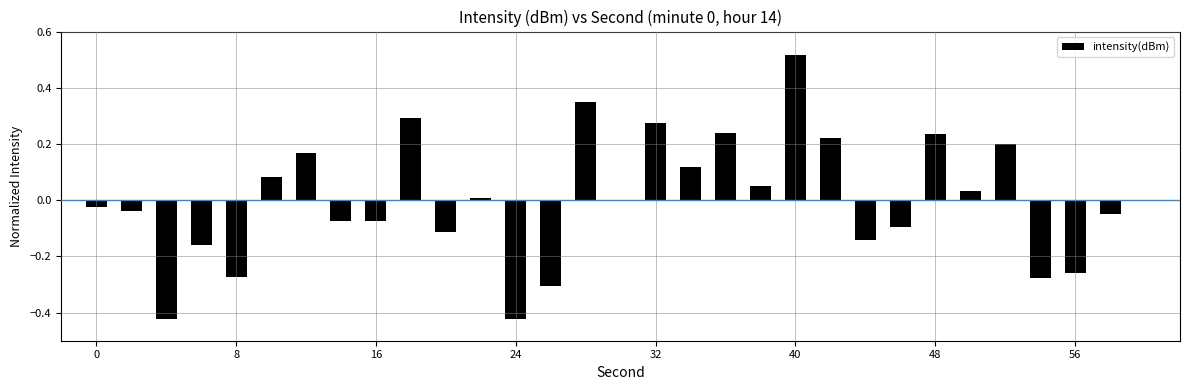

How many series are shown in this chart?

1